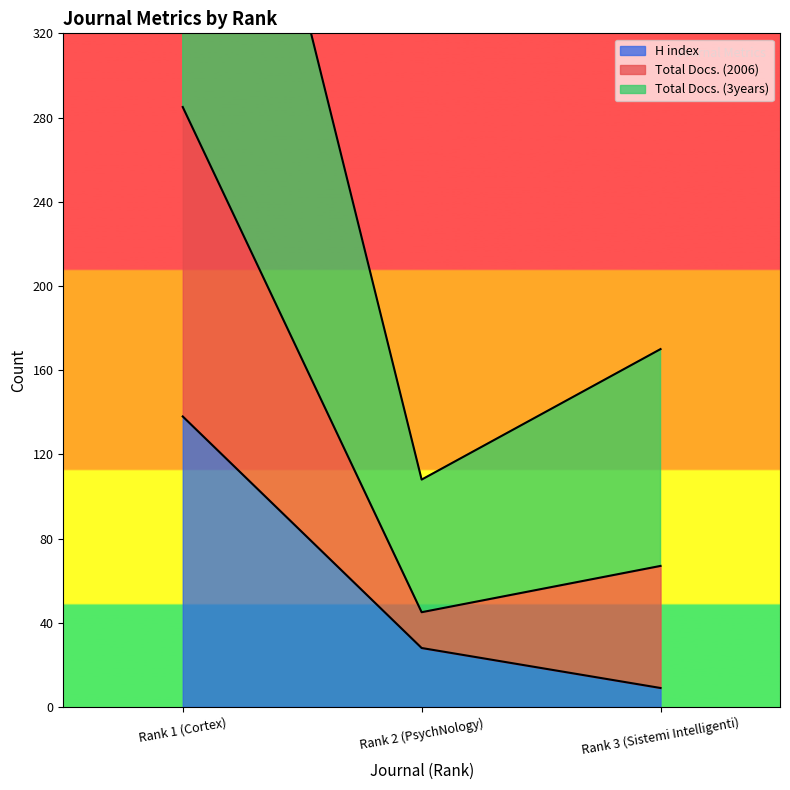

What is the average value of the H index series?

58